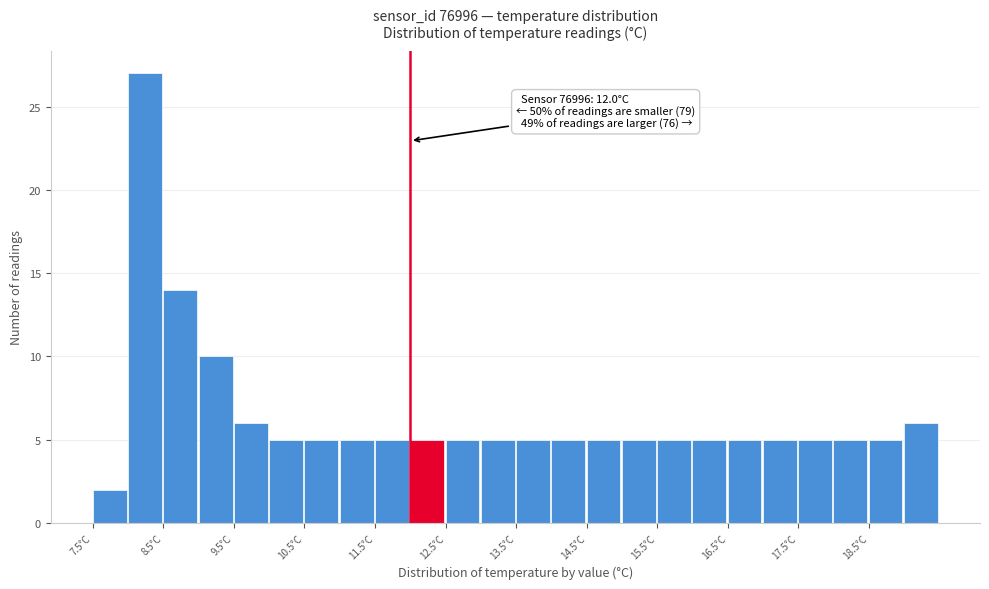

Over which range of the x-axis is the bar tallest?

8.0 to 8.5